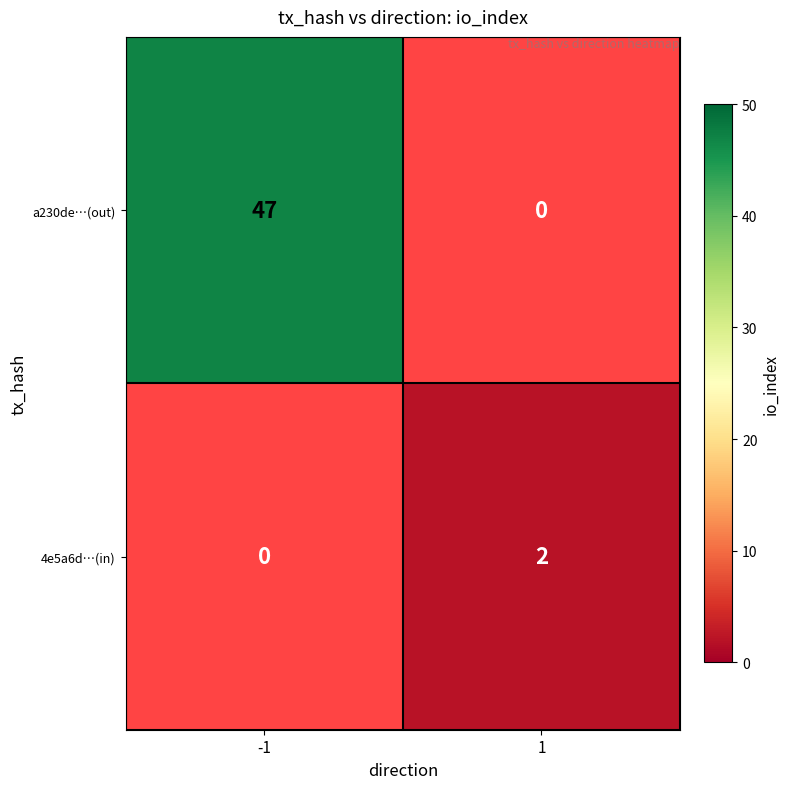

What is the maximum value shown in the chart?

47.0